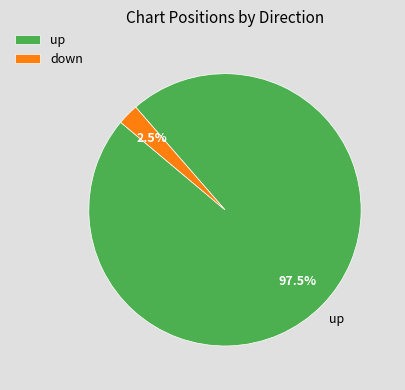

Between down and up, which is larger?

up